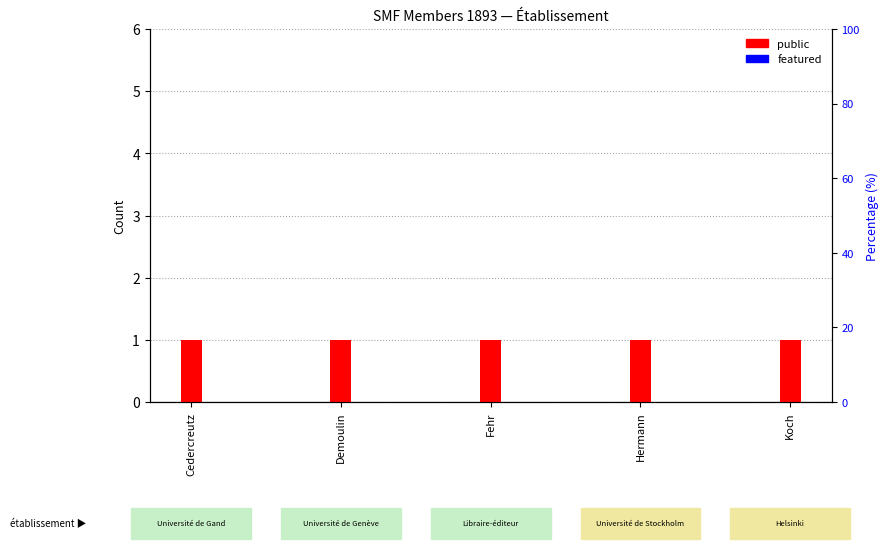

At which category is the sum across all series the highest?

Cedercreutz